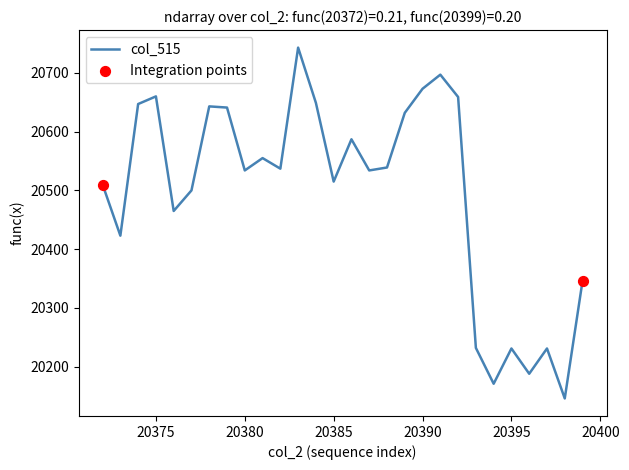

What is the difference between the maximum and minimum values?

597